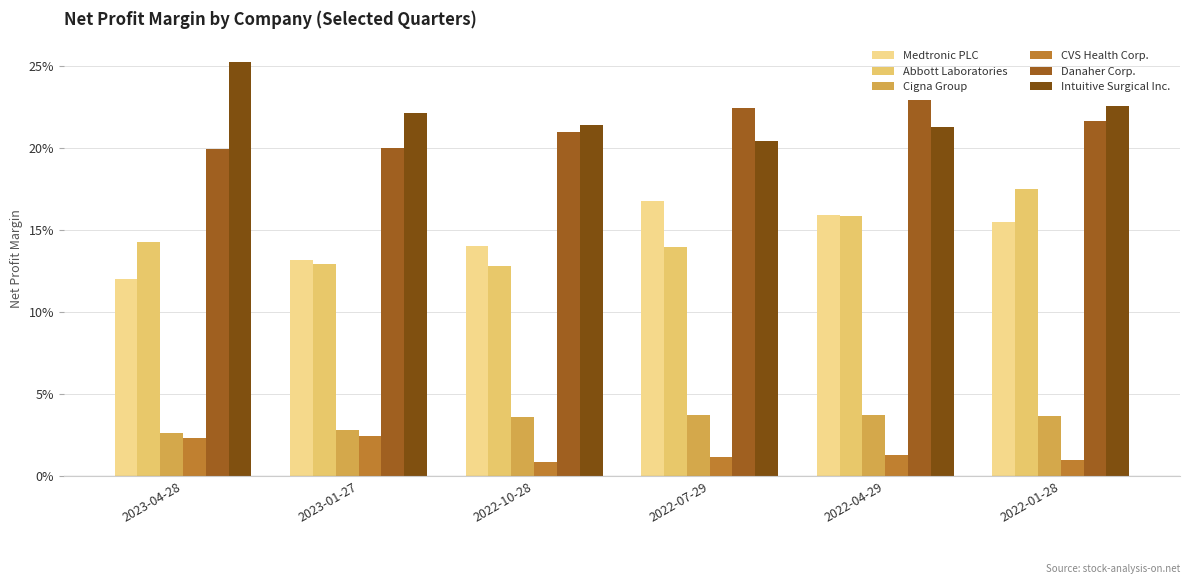

Are the bars horizontal?

No